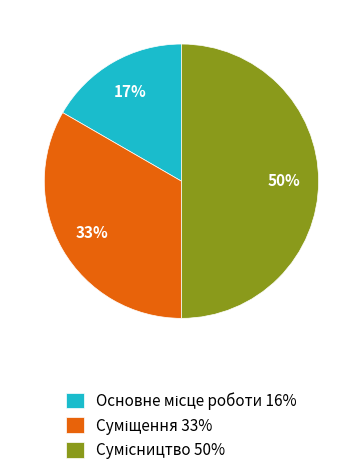

To the nearest percent, what is the average slice percentage?

33%